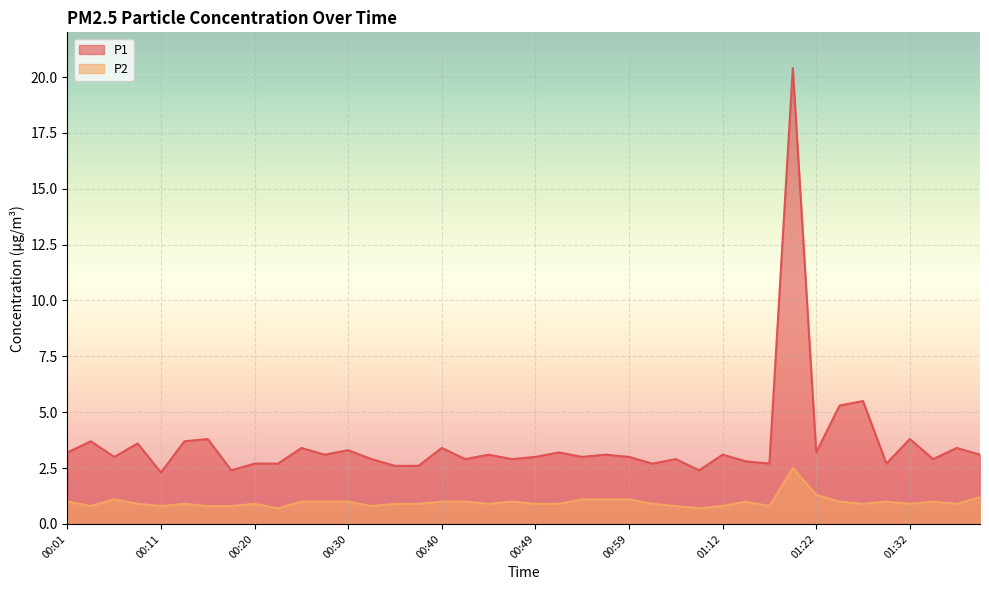

What is the label of the 15th point from the left?

00:35